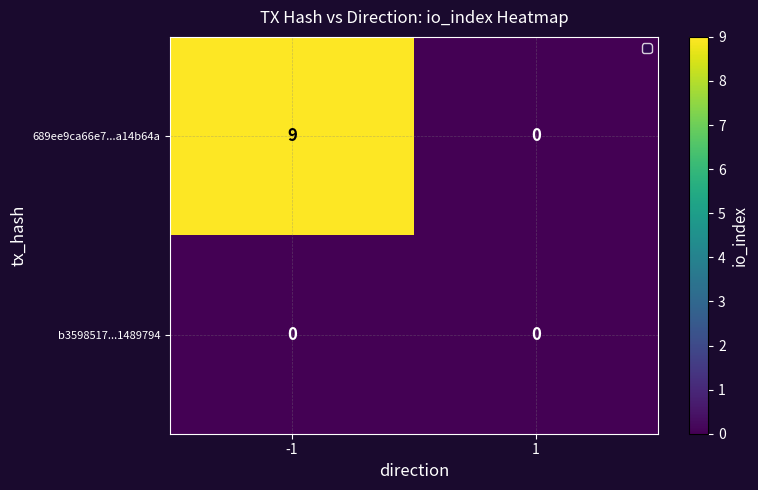

Which series has the largest total across all categories?

689ee9ca66e7...a14b64a